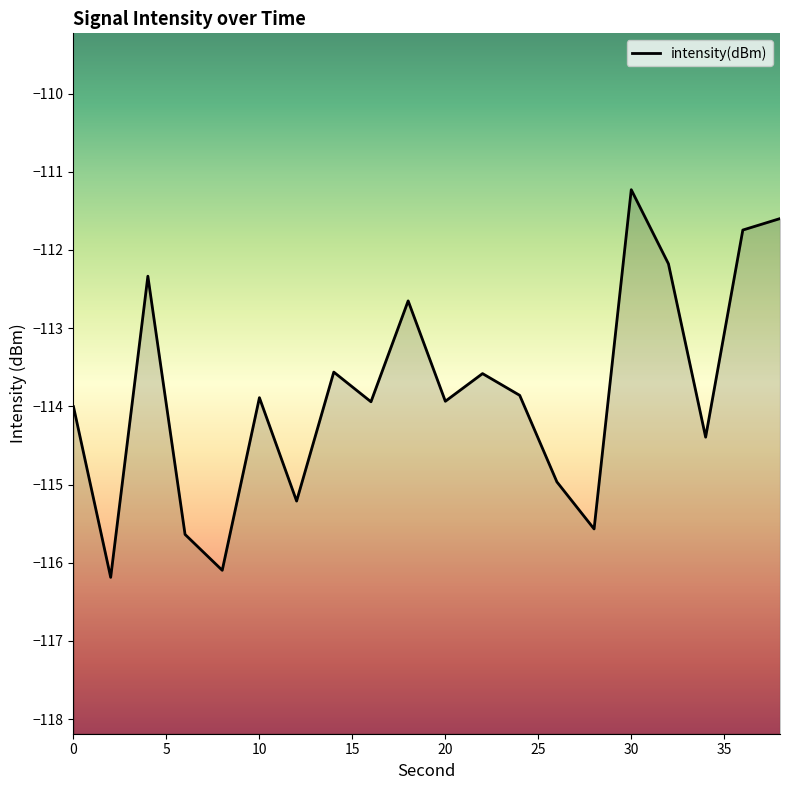

What is the greatest value displayed?

-111.2